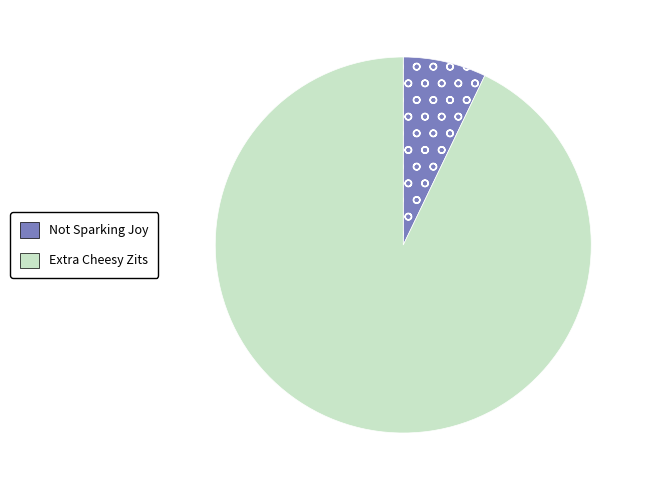

The Extra Cheesy Zits slice represents 99% of the pie. True or false?

False